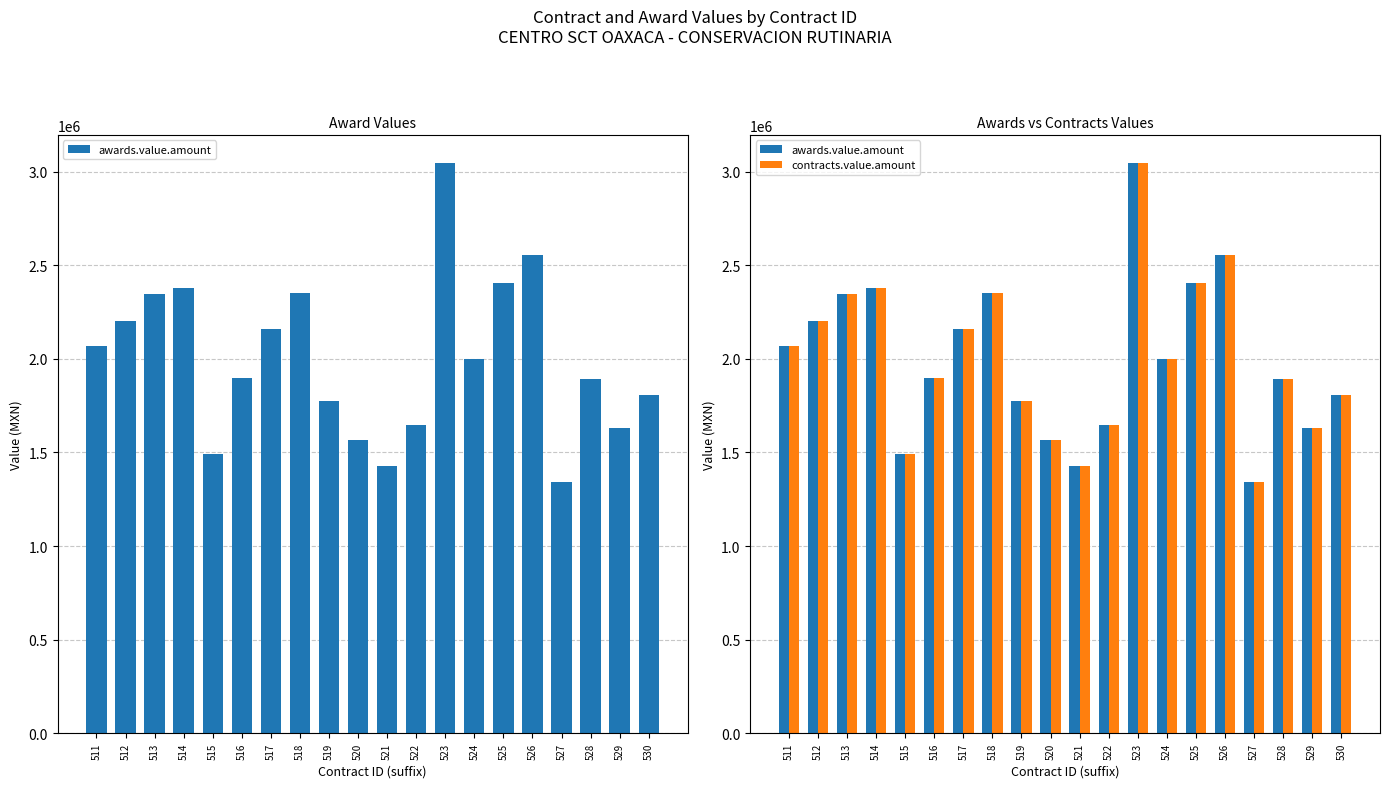

Which category has the lowest value across all series?

527